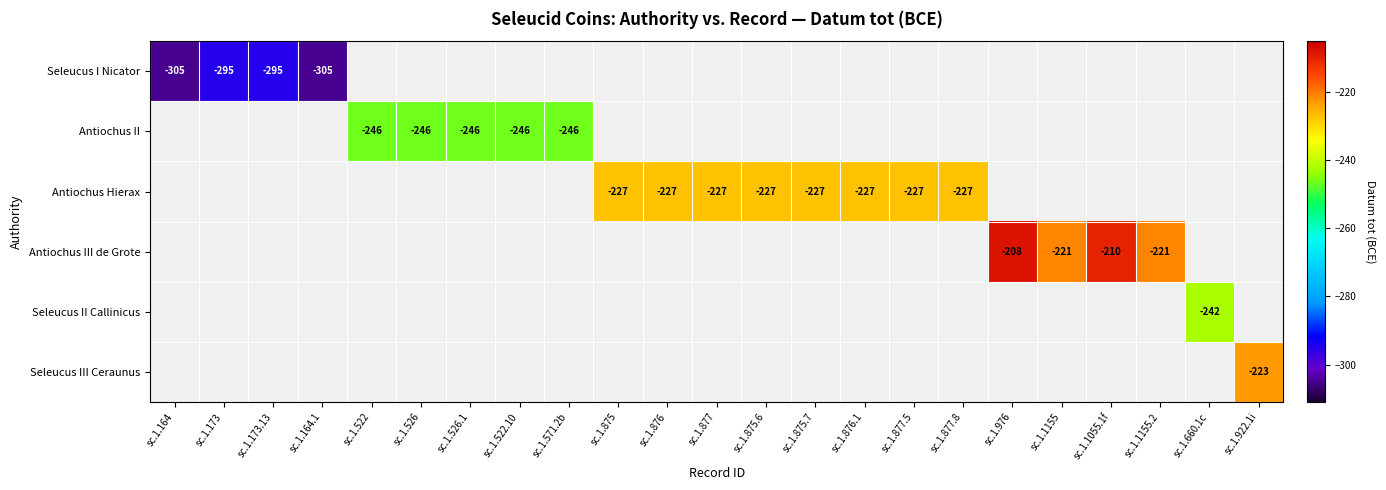

The Antiochus II series shows -409 at sc.1.526. True or false?

False